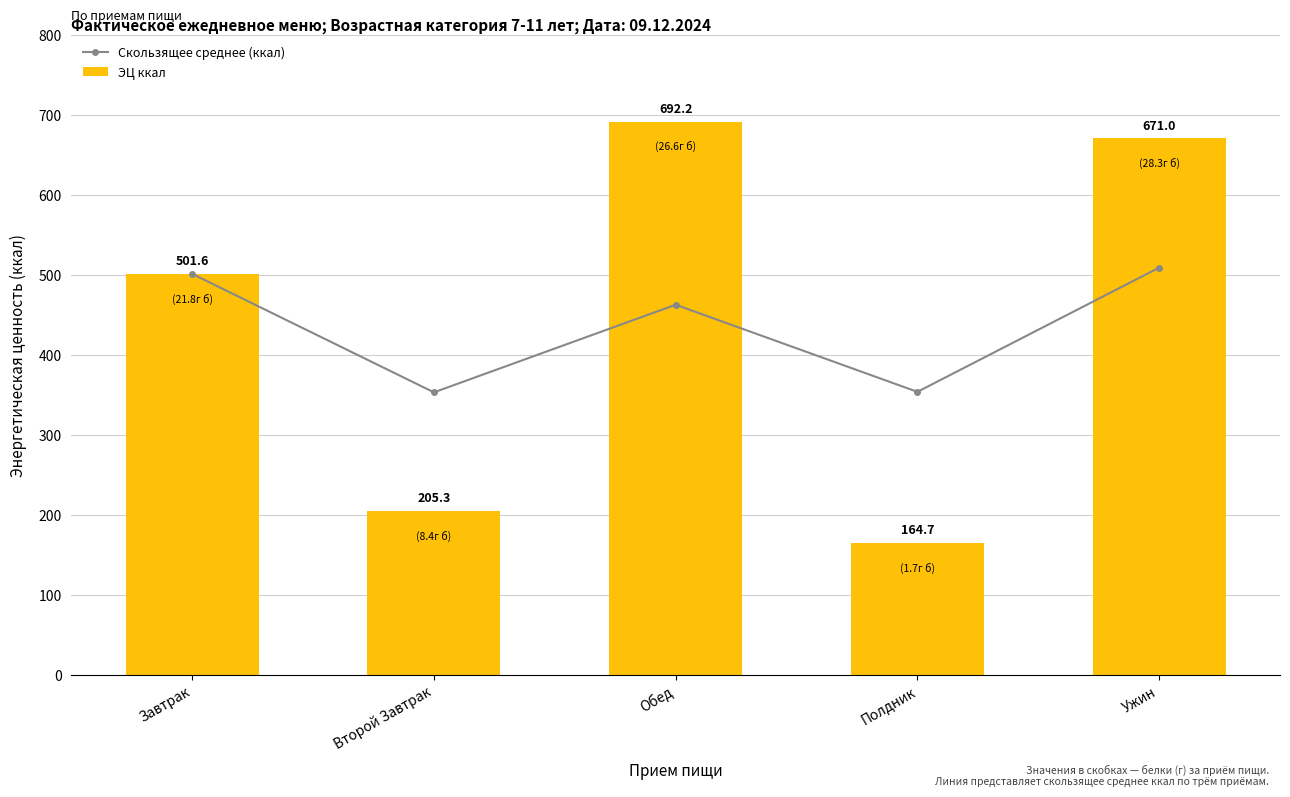

What is the lowest value of the ЭЦ ккал series?

164.7